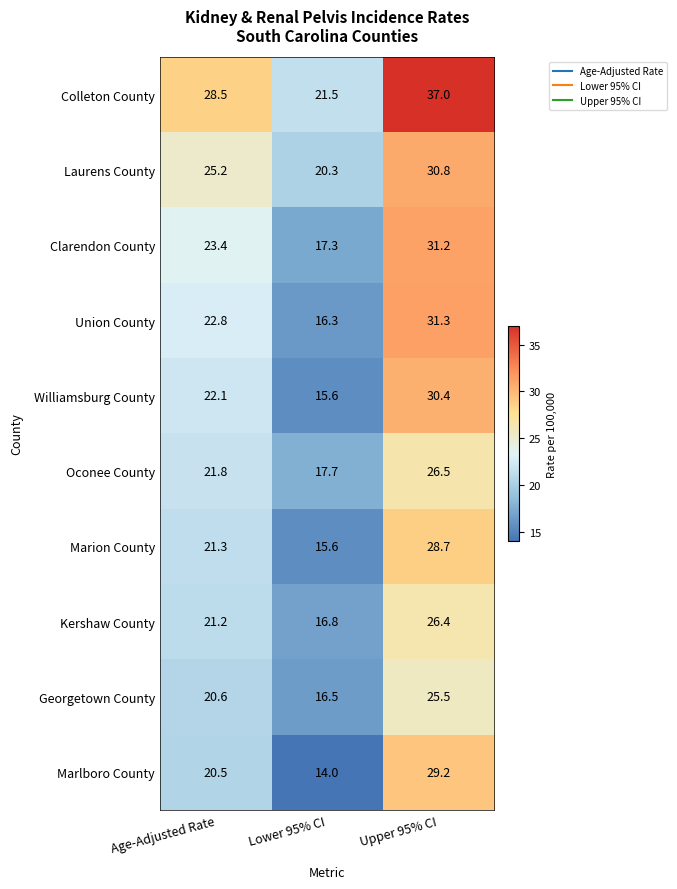

At which category is the sum across all series the highest?

Upper 95% CI